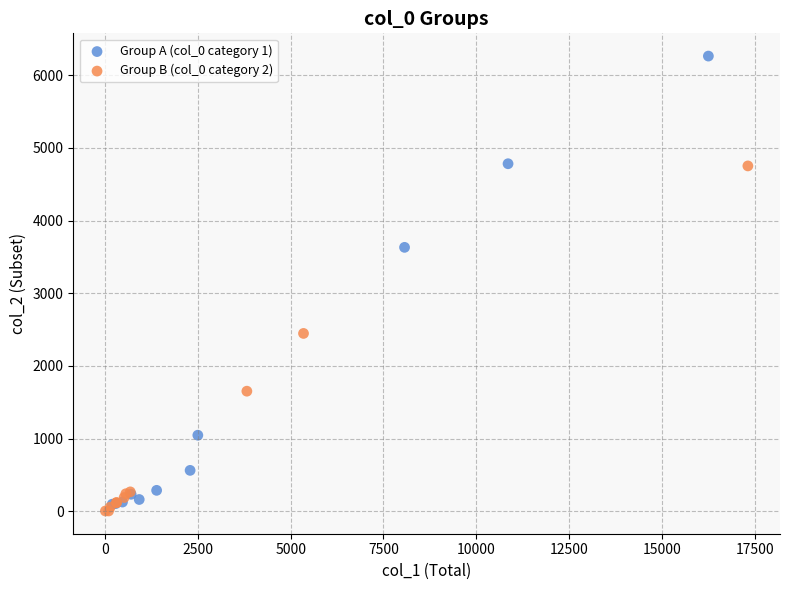

Which series has the widest spread of Y values?

Group A (col_0 category 1)